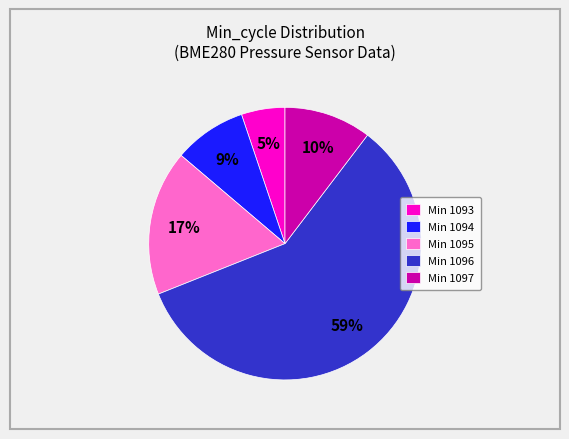

Is there a majority slice in this chart?

Yes